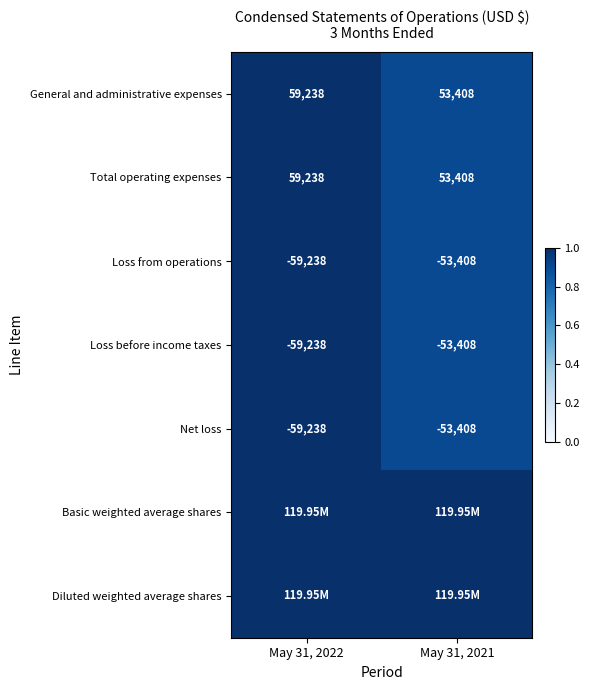

What is the sum of all Total operating expenses values?

112646